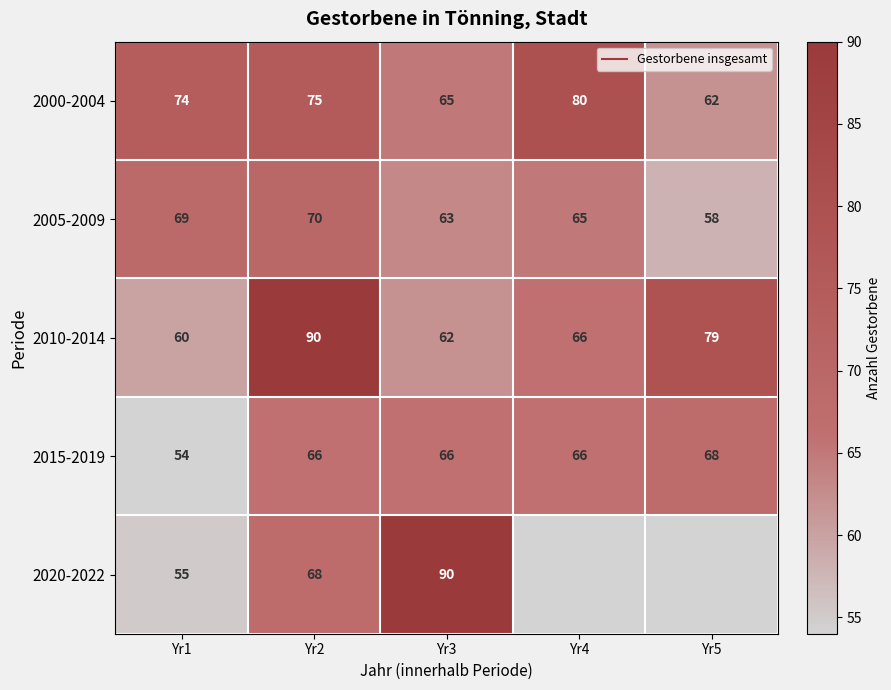

What is the smallest value displayed?

54.0